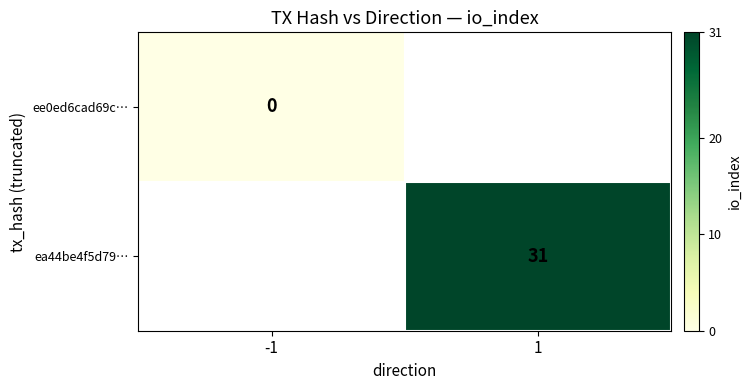

The ea44be4f5d79… series shows 31 at 1. True or false?

True